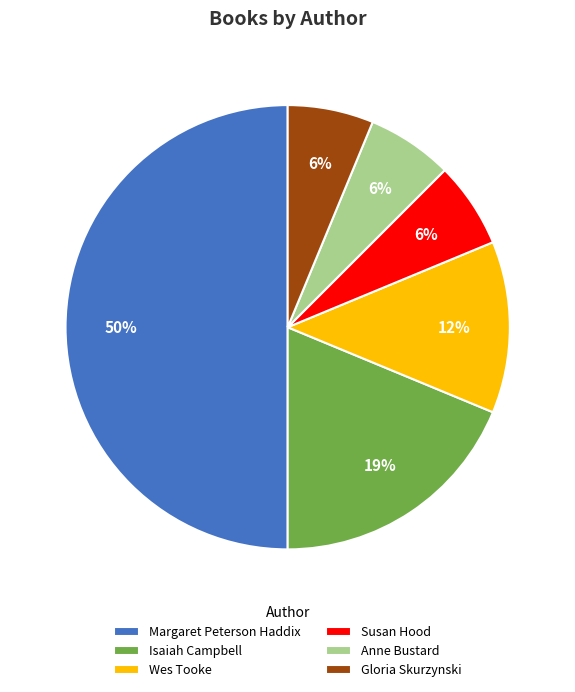

To the nearest percent, what is the difference between the largest and smallest slice percentages?

44%